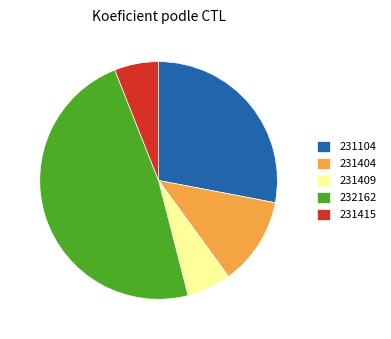

Do 231404 and 231415 together represent more than half of the pie?

No